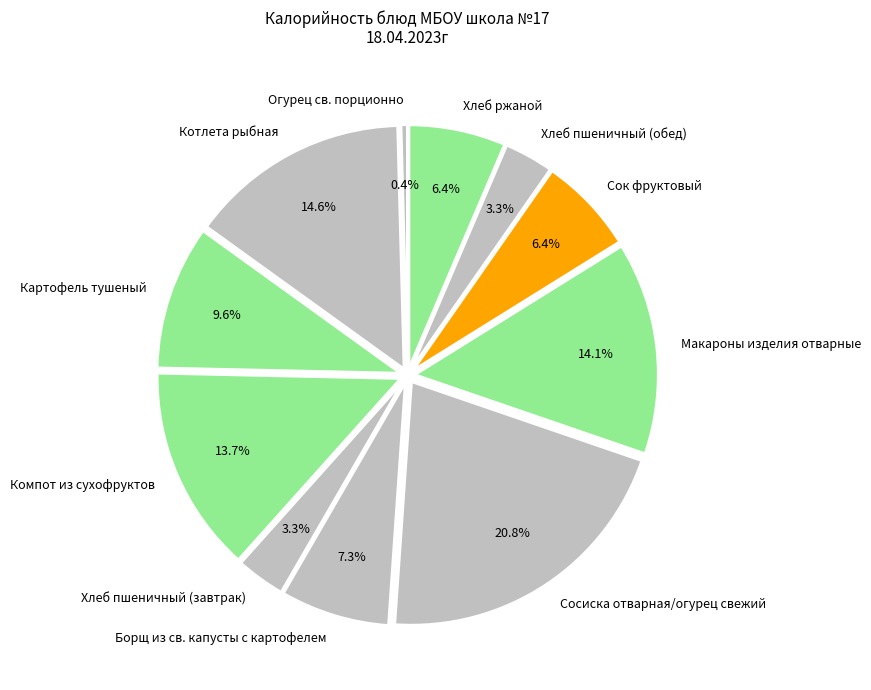

The Макароны изделия отварные slice represents 6% of the pie. True or false?

False